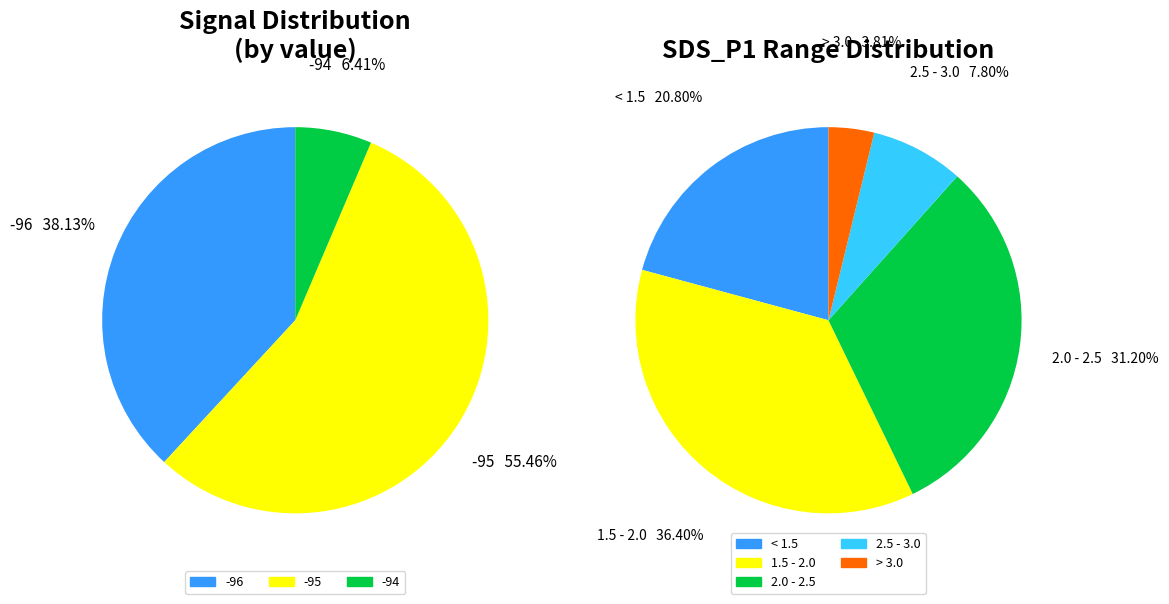

To the nearest percent, what is the average slice percentage?

20%